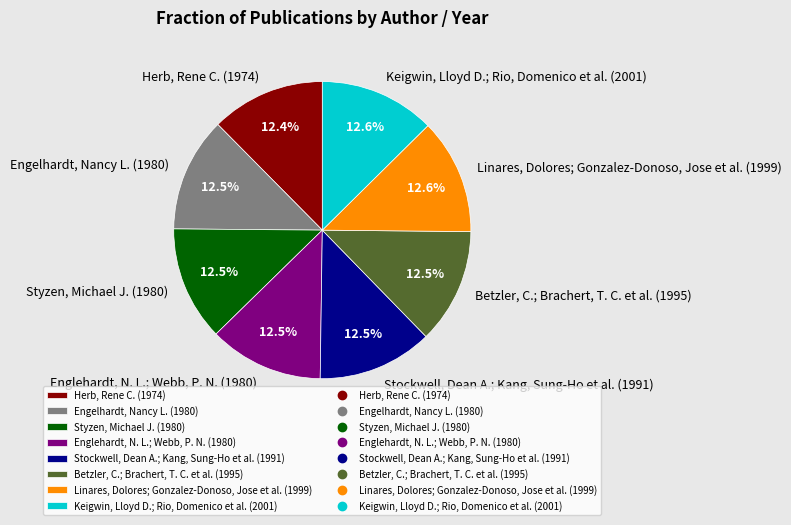

What percentage is NOT represented by Herb, Rene C. (1974)?

87.6%